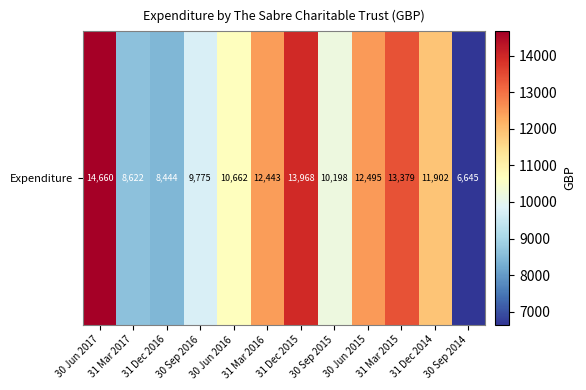

True or false: the data shows 8622.1 at 31 Mar 2017.

True